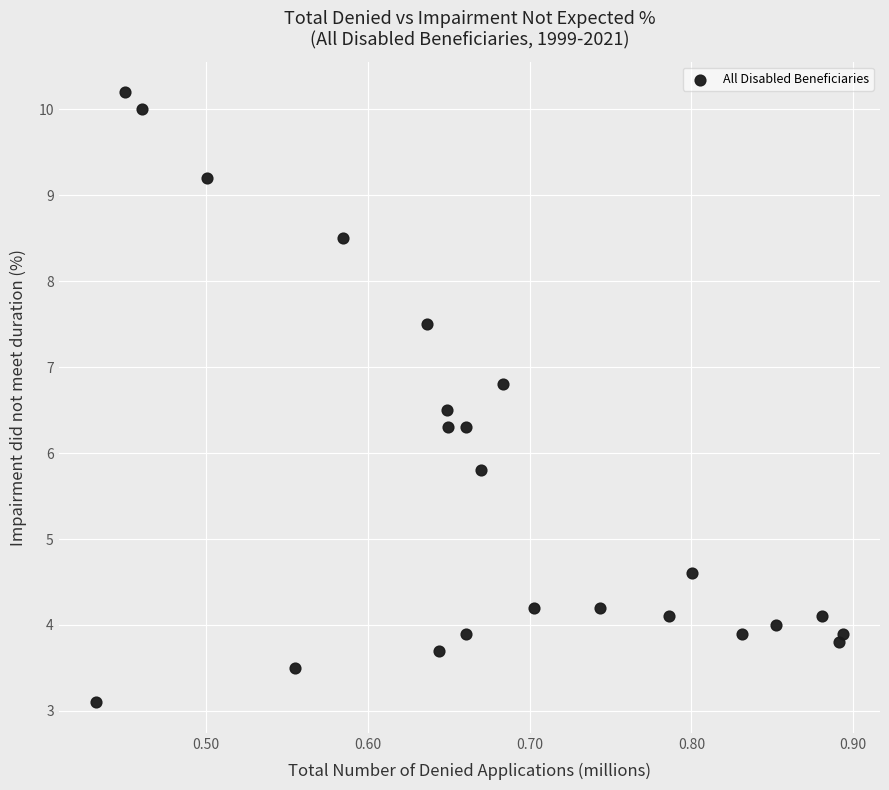

What Y value in the scatter plot is closest to 6?

5.8